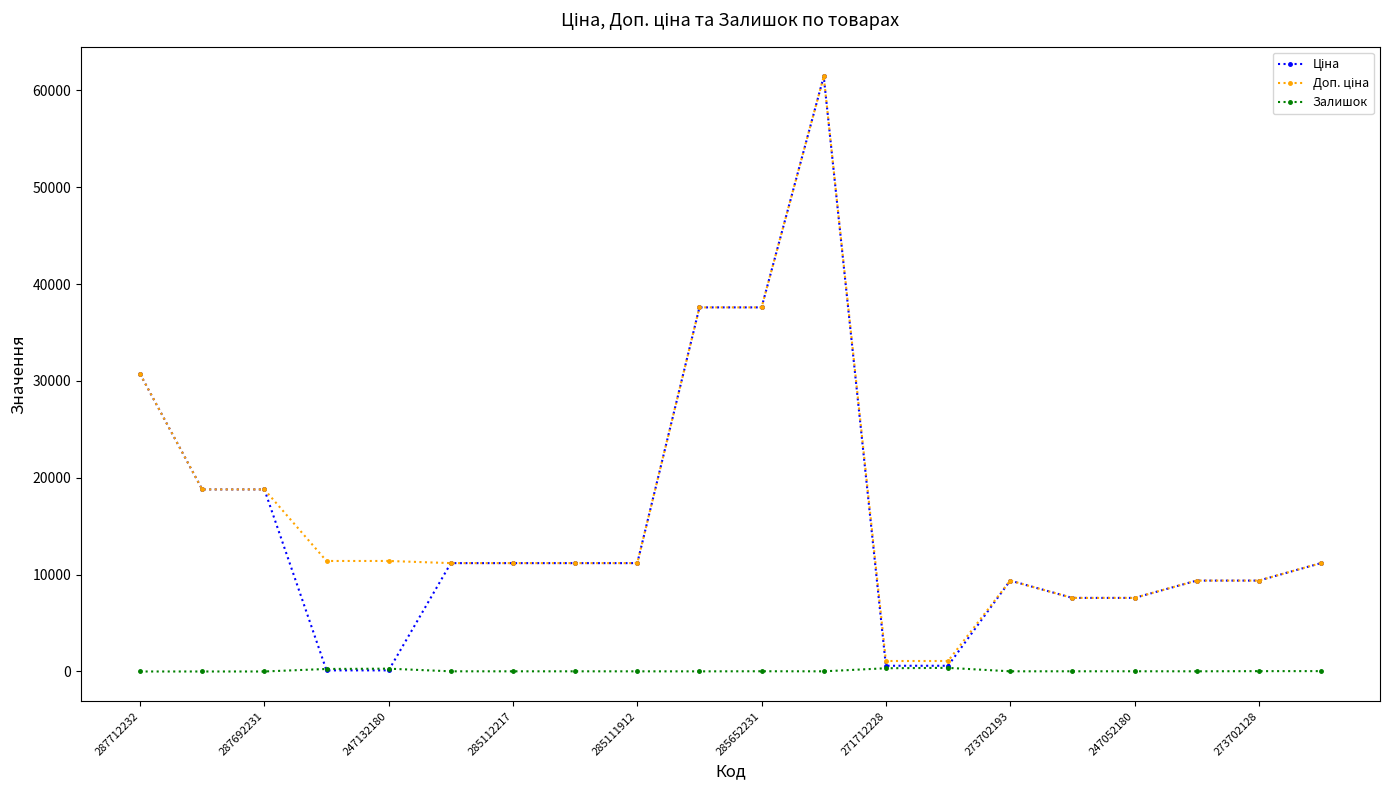

How many data points in Залишок are less than 18?

9